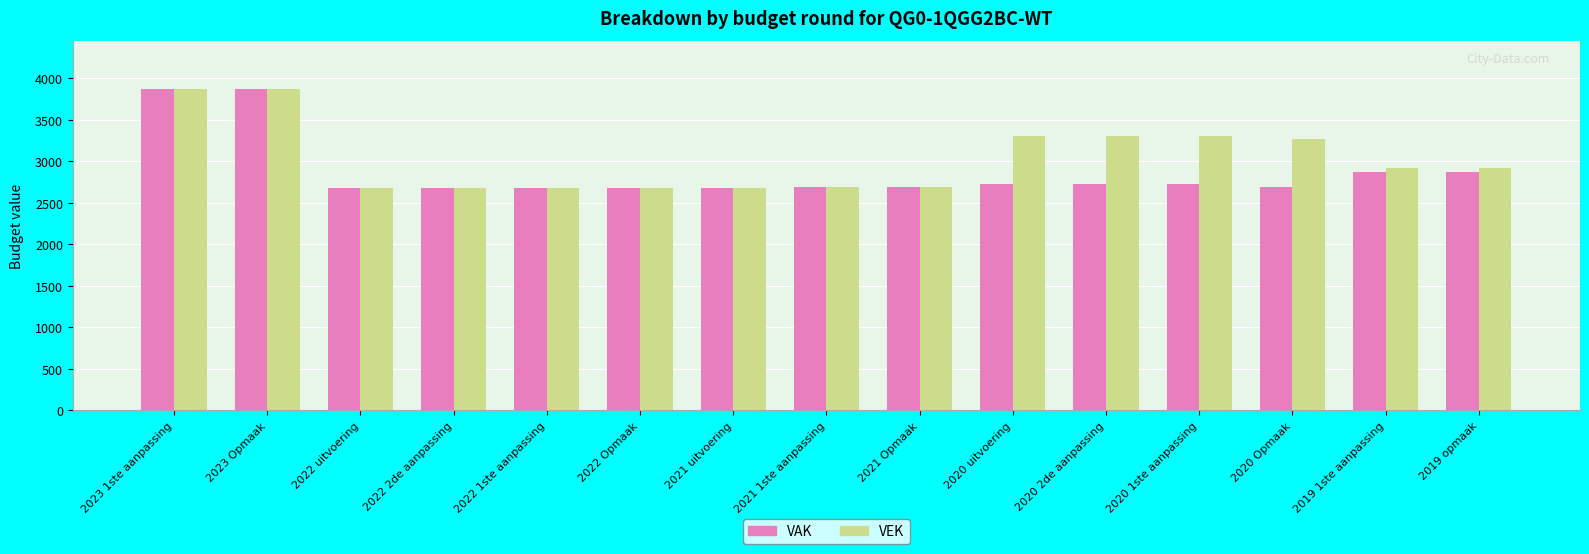

True or false: VAK has a value of 2673 at 2022 uitvoering.

True